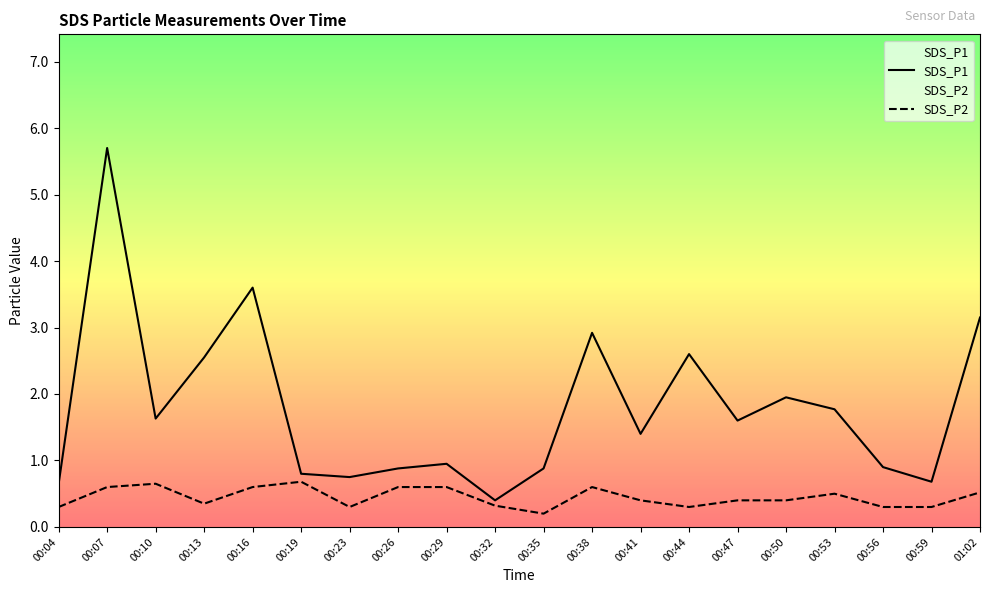

Where is SDS_P1 nearest to the value 3?

00:38